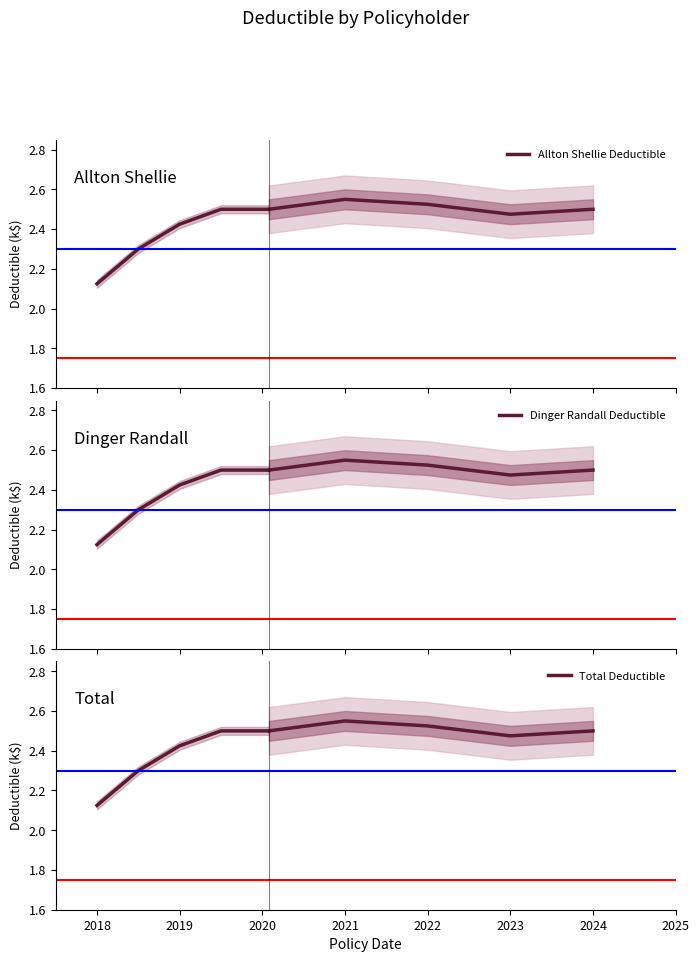

True or false: Dinger Randall Deductible and Total Deductible intersect in this chart.

False